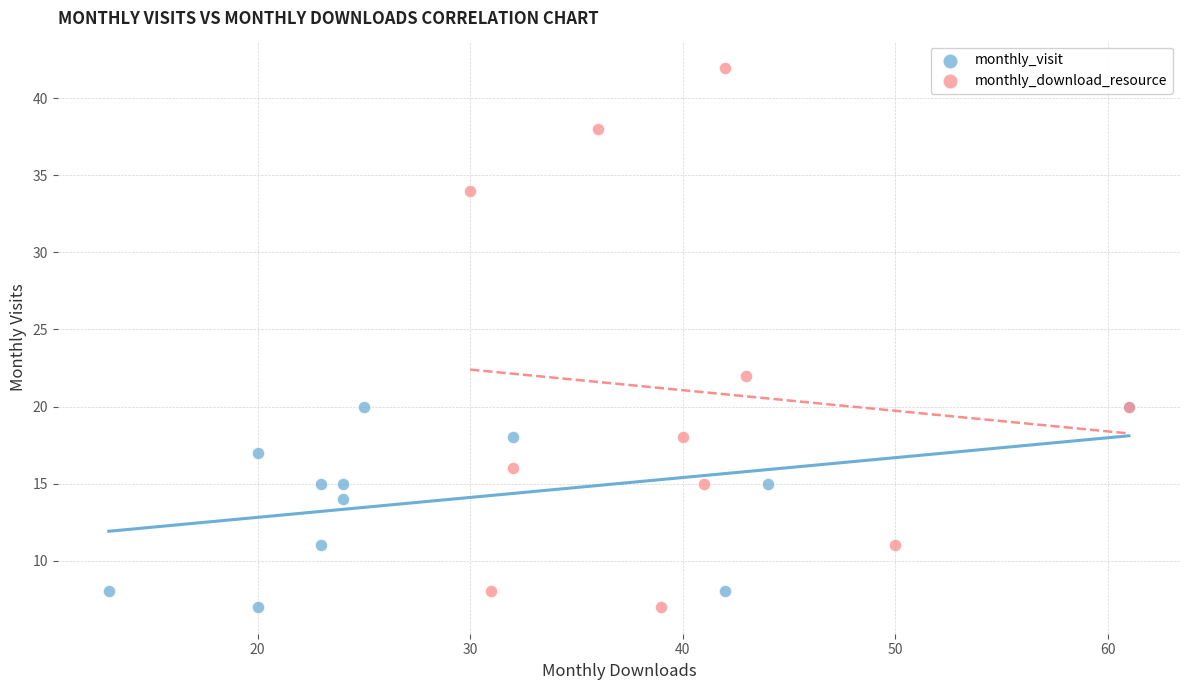

What are all the series names shown in the legend?

monthly_visit, monthly_download_resource